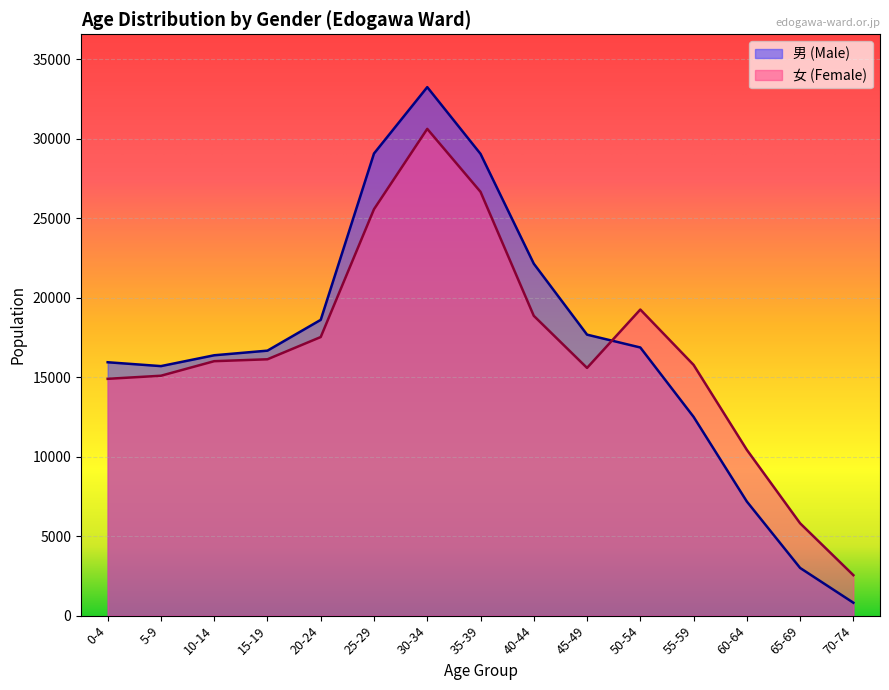

Does the chart display data point markers on the line(s)?

No